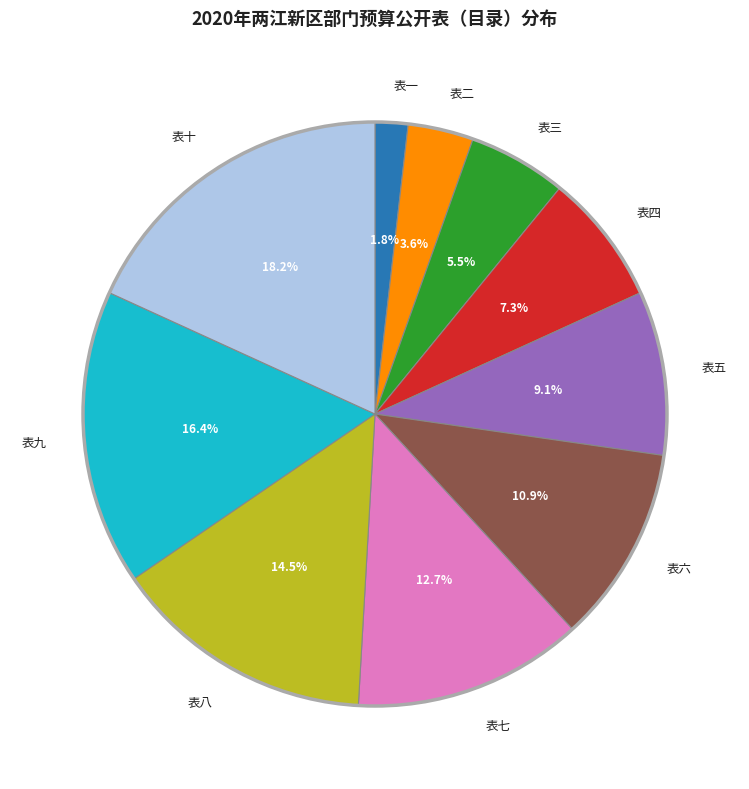

To the nearest percent, what is the difference between the largest and smallest slice percentages?

16%